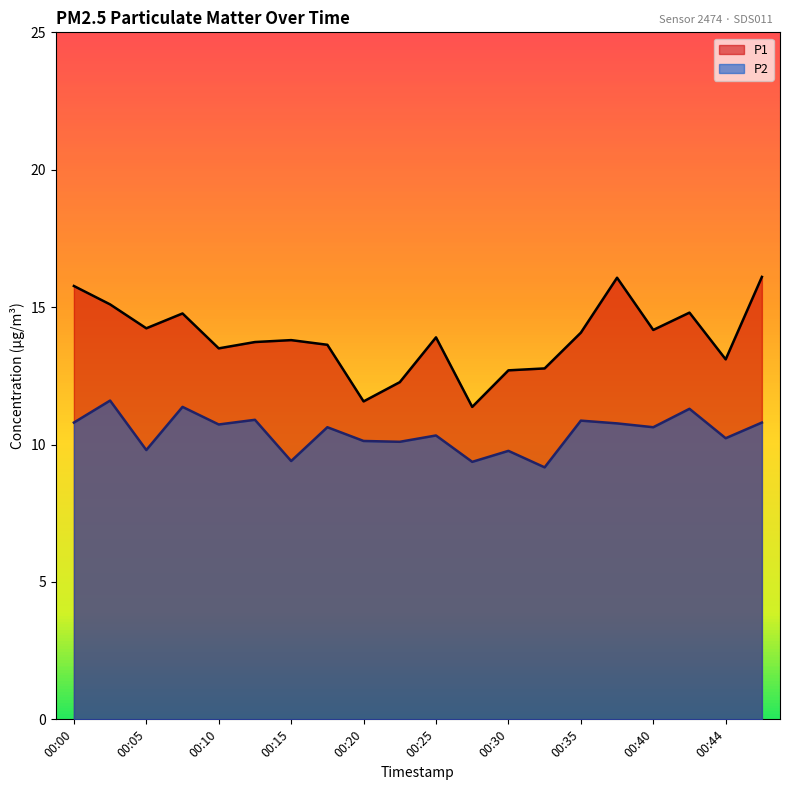

True or false: P1 and P2 cross at least once.

False